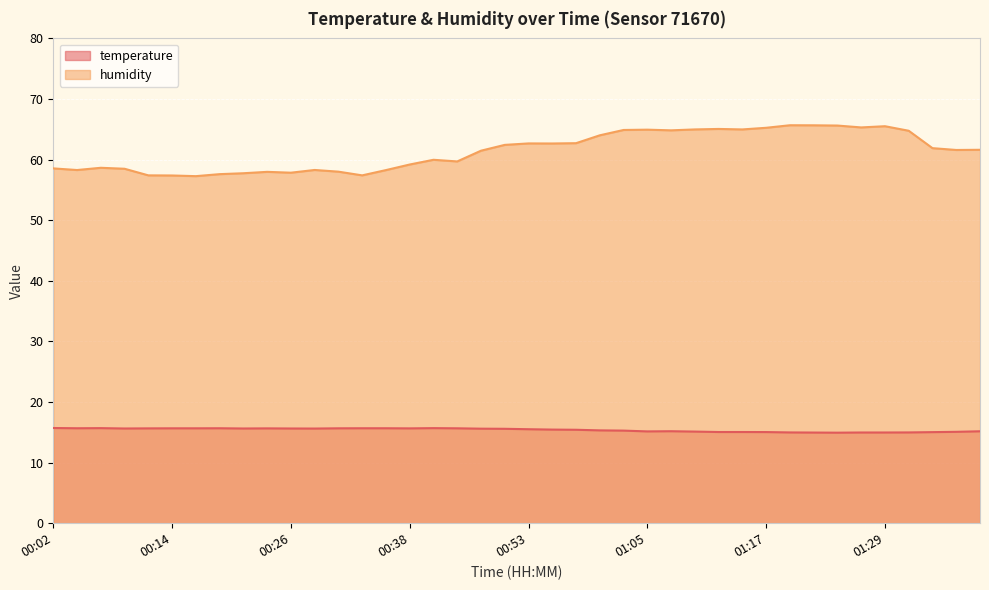

Which category has the highest value in the humidity series?

01:20